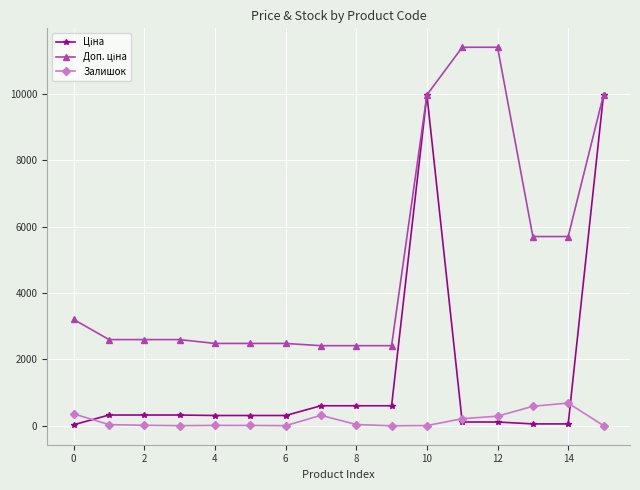

What is the greatest value displayed?

11410.0